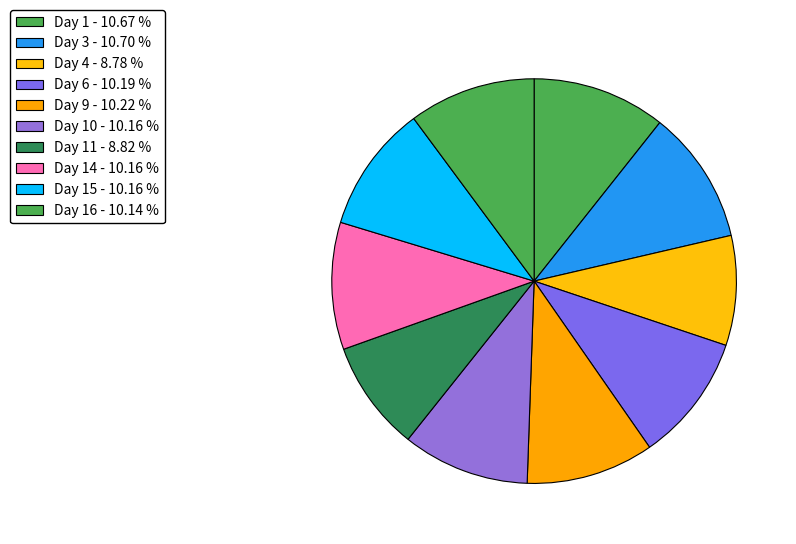

How many segments does this pie chart have?

10